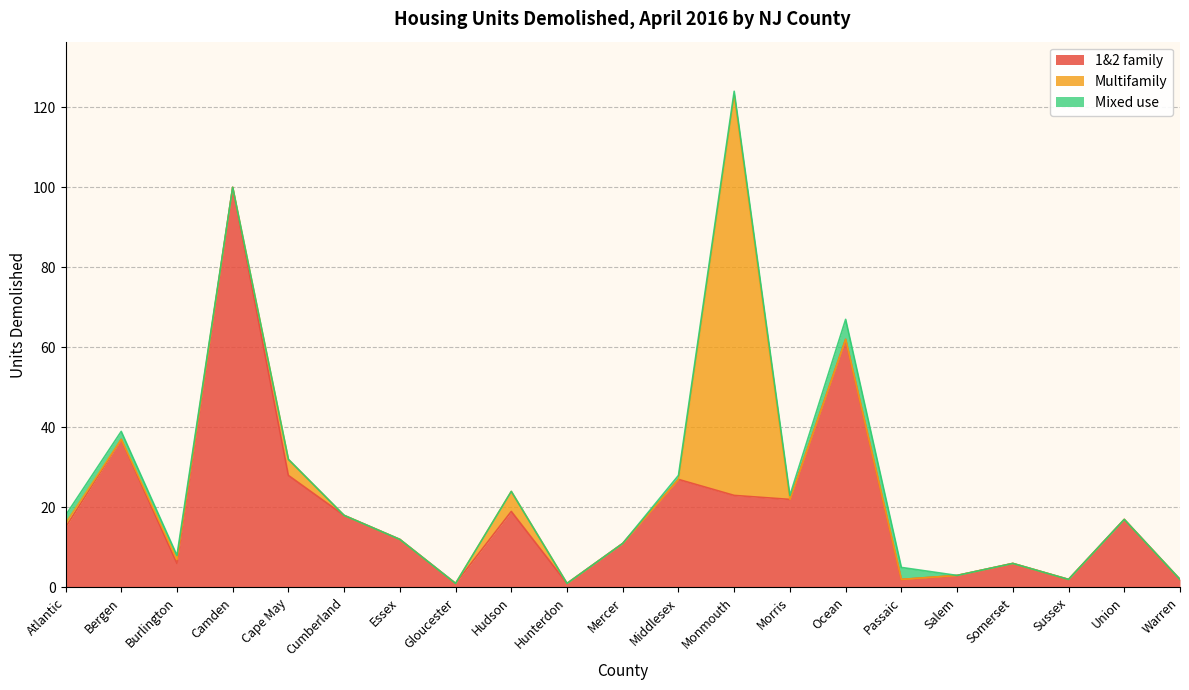

Where is Mixed use nearest to the value 2?

Atlantic